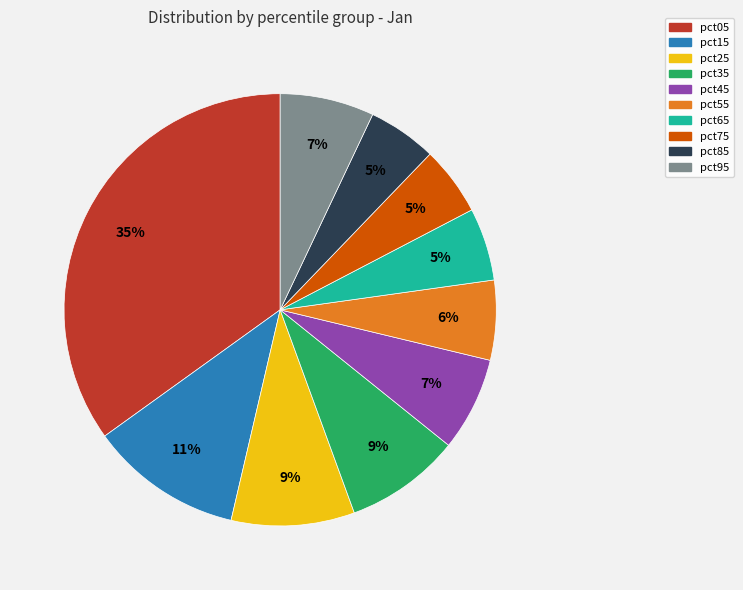

Do pct75 and pct65 together represent more than half of the pie?

No